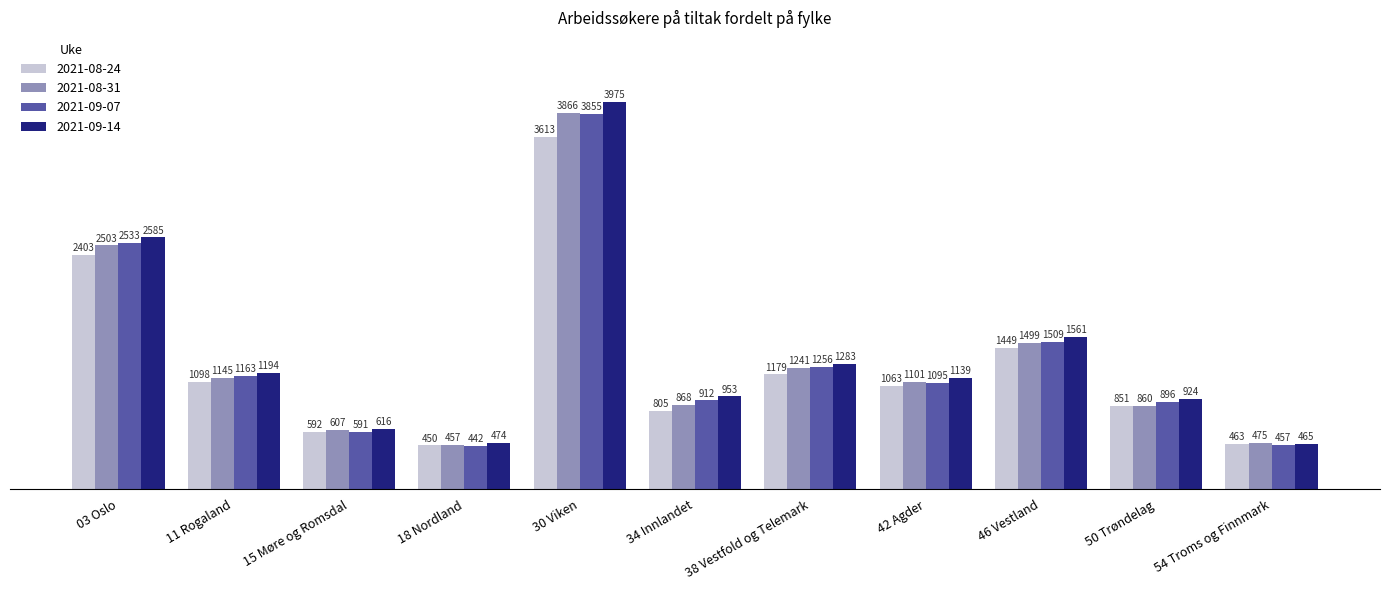

How many data points does each series have?

11